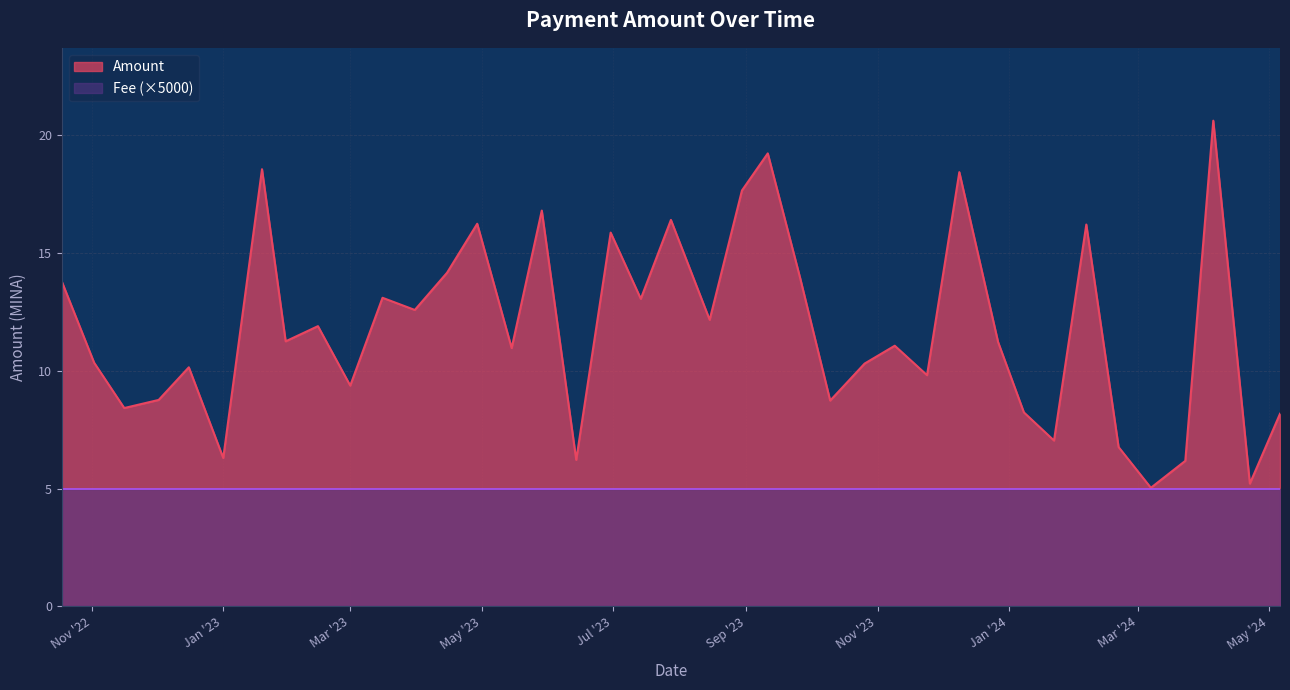

Which has a higher value, 2024-04-22 or 2023-03-16?

2023-03-16